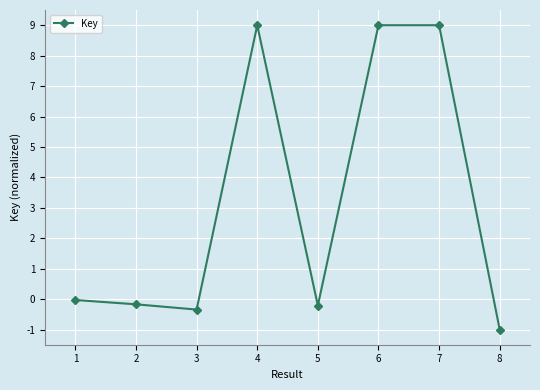

Approximately how many times larger is the value at 7 compared to 6?

1.0